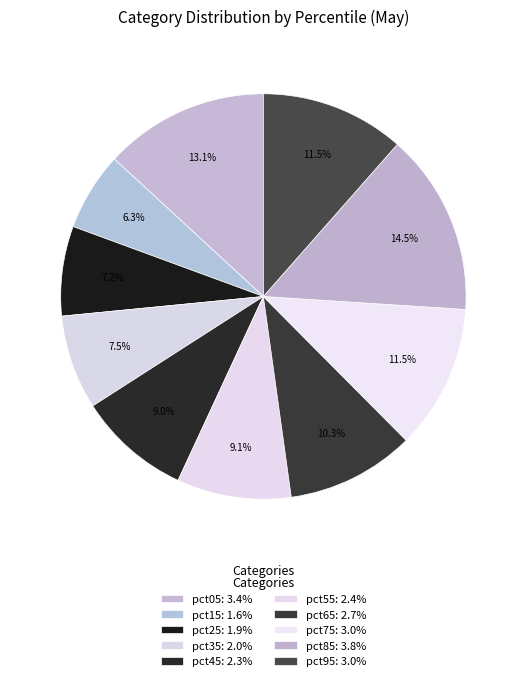

How many segments does this pie chart have?

10